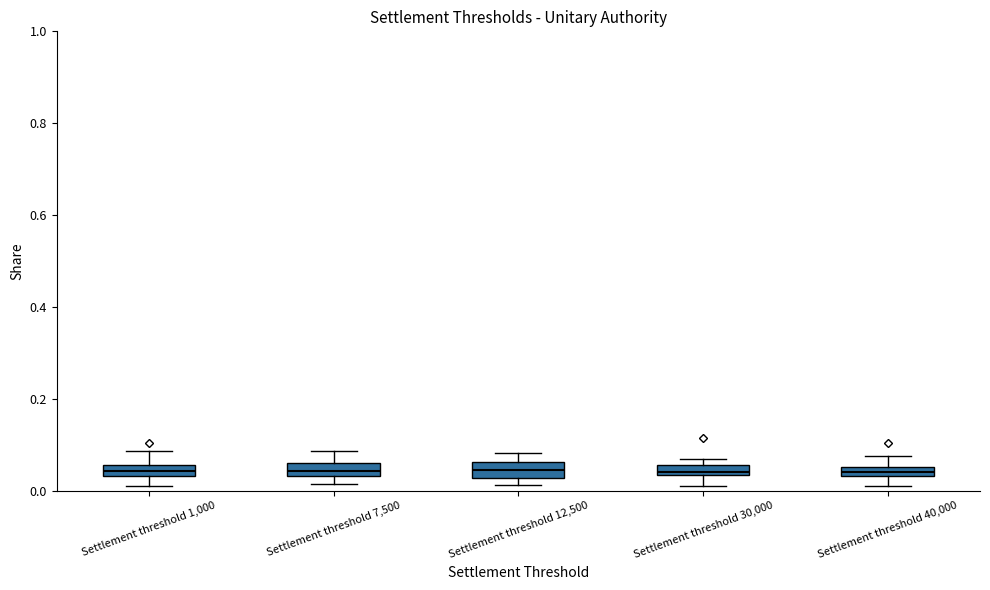

Where is the upper edge of the box for Settlement threshold 30,000 on the y-axis? The values are not printed on the chart, so give them approximately, as read against the axis.

0.06